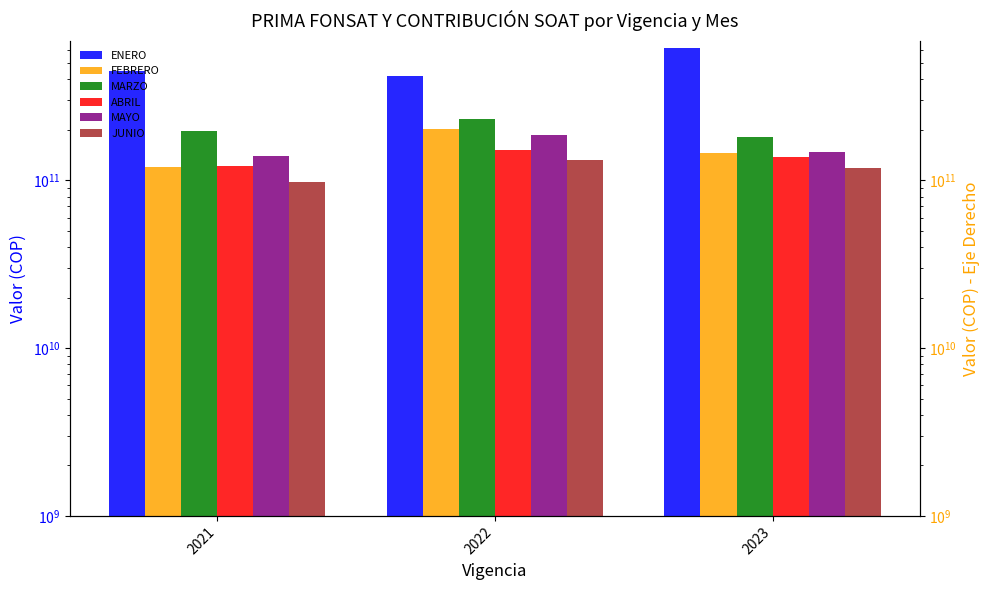

What is the average value of the MARZO series?

204334144816.5